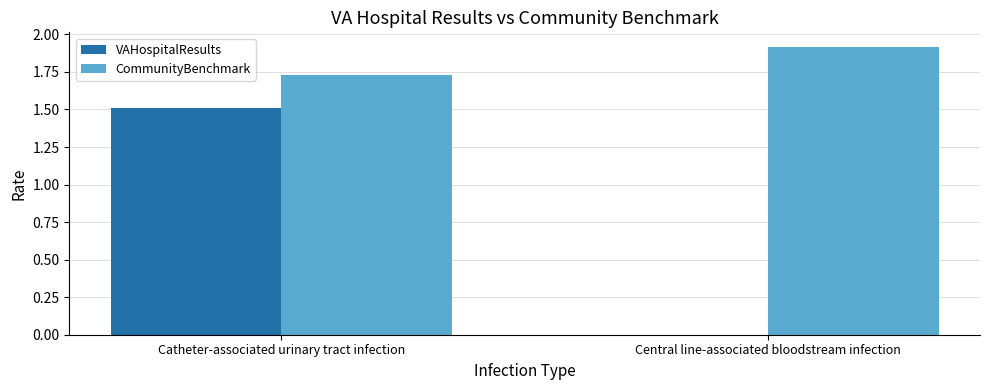

At which label is CommunityBenchmark closest to 1?

Catheter-associated urinary tract infection